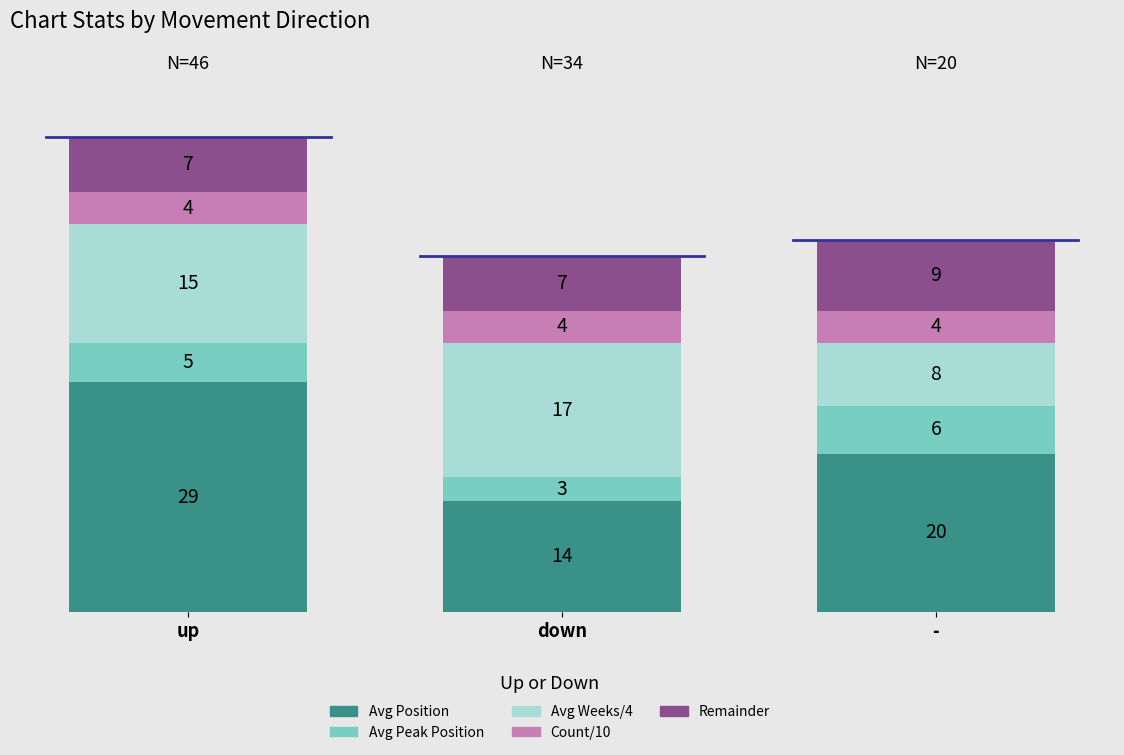

Reading left to right, what are all the values shown in this chart?

Avg Position: up=29.4	down=13.9	-=20.1
Avg Peak Position: up=4.8	down=3.1	-=6.2
Avg Weeks on Chart: up=61.2	down=68.4	-=30.5
Count: up=46.0	down=34.0	-=20.0